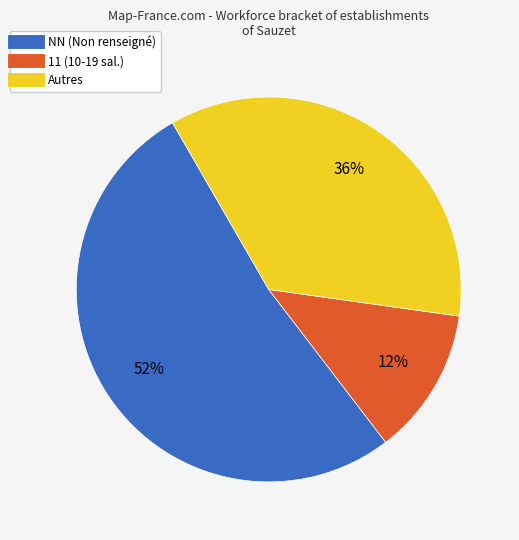

To the nearest percent, what is the difference between the largest and smallest slice percentages?

40%